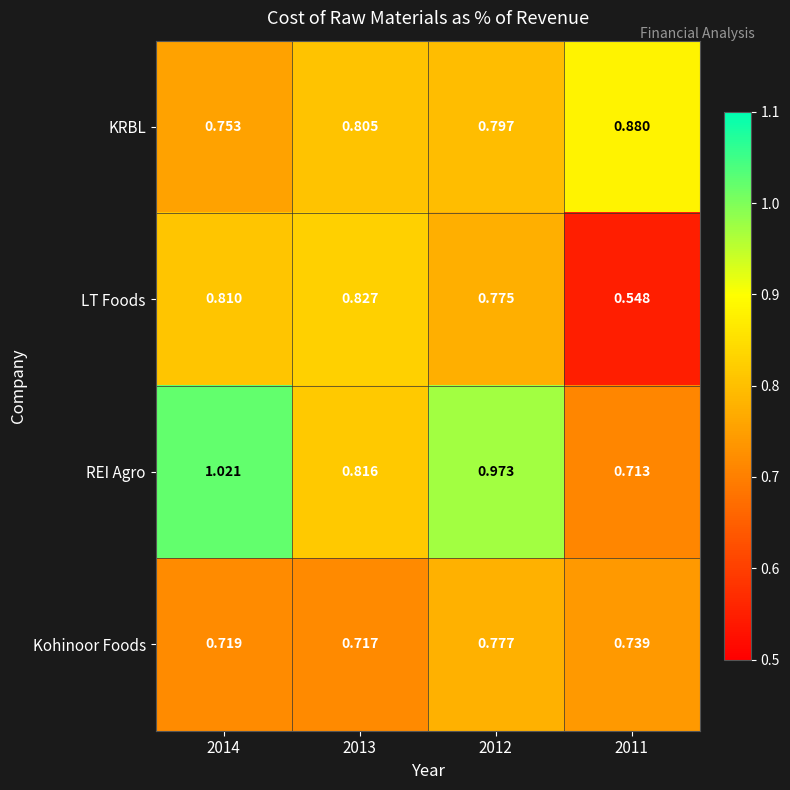

At 2012, list the series in order from largest to smallest.

REI Agro, KRBL, Kohinoor Foods, LT Foods